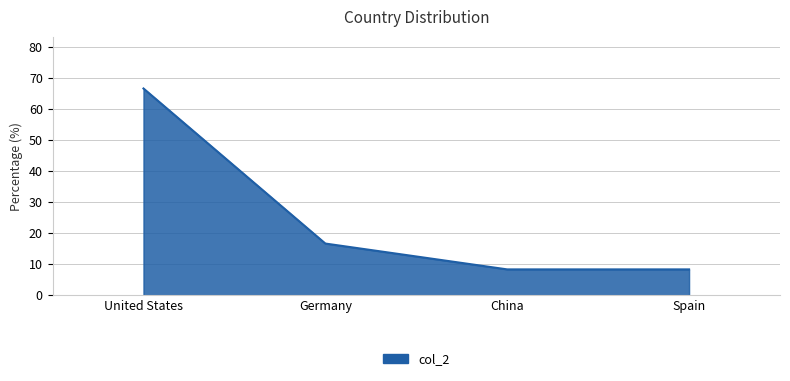

Where is the data nearest to the value 37?

Germany